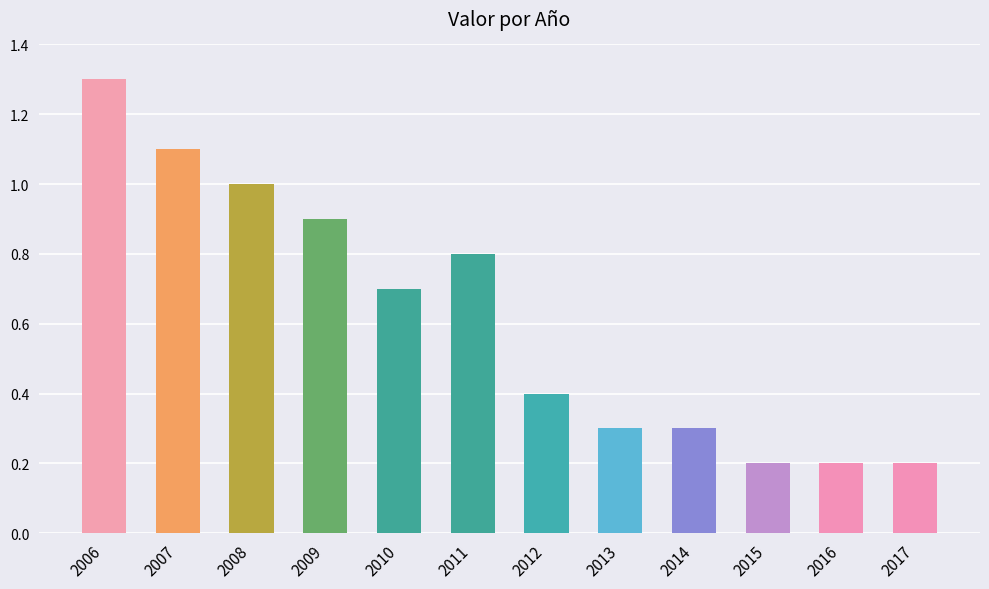

True or false: the data shows 0.2 at 2017.

True